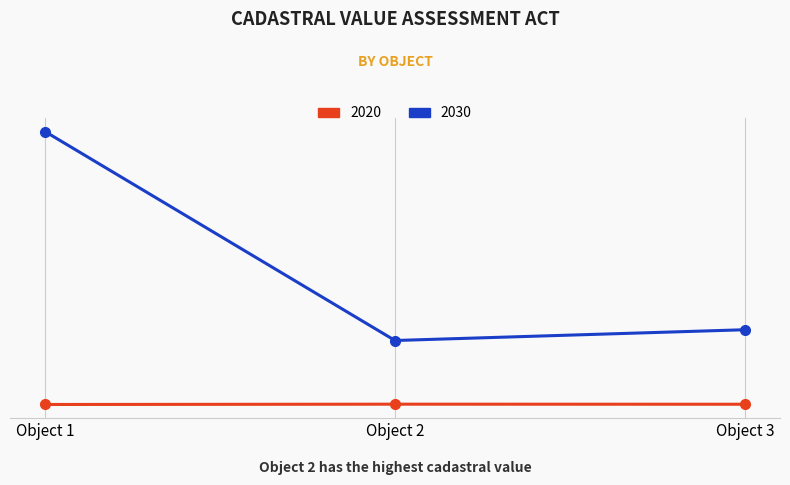

Which series has the largest total across all categories?

2030